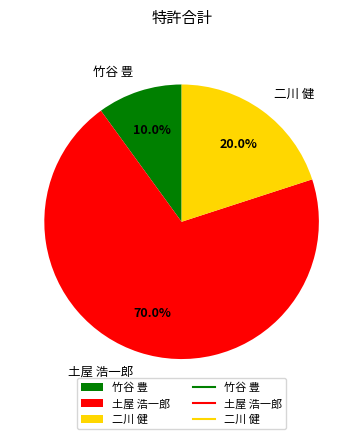

Rank the categories by value from lowest to highest.

竹谷 豊, 二川 健, 土屋 浩一郎